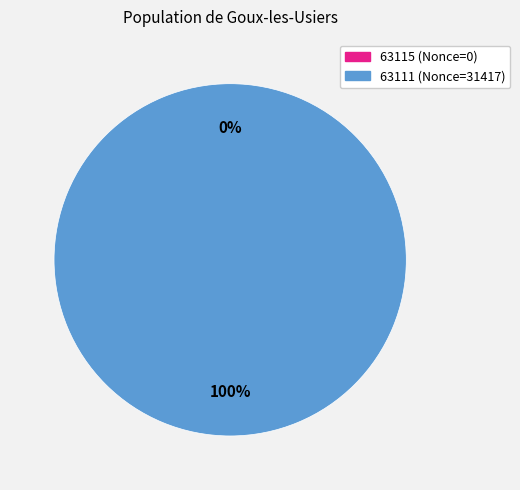

Count the number of slices in the pie.

2